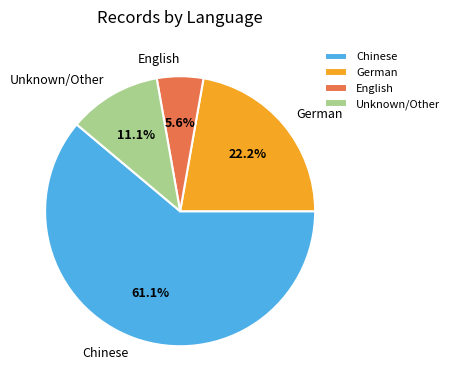

Which slice is the smallest?

English